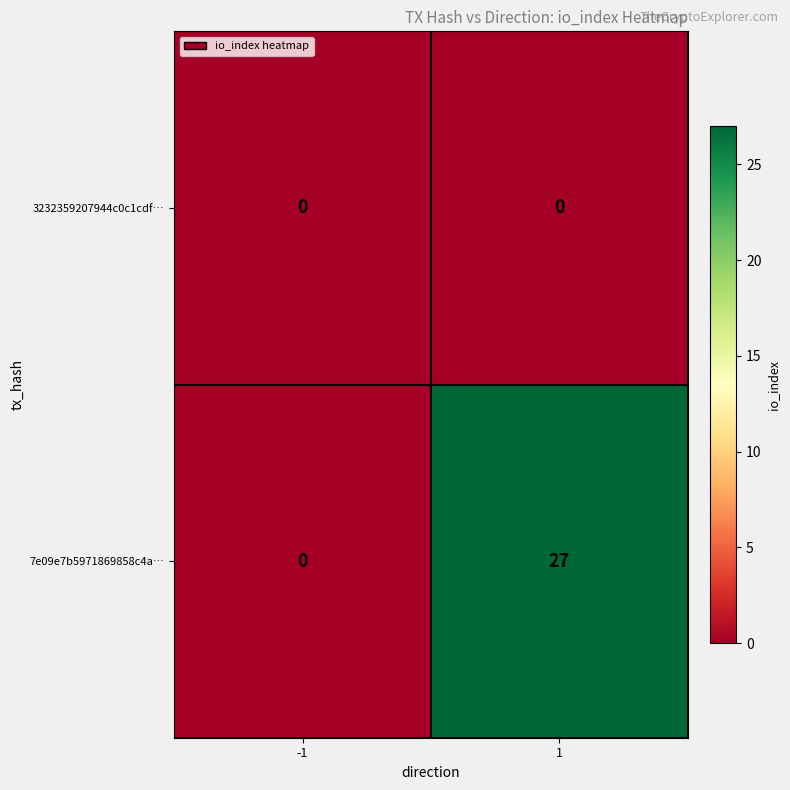

Between -1 and 1, which series saw the biggest shift?

7e09e7b5971869858c4a…